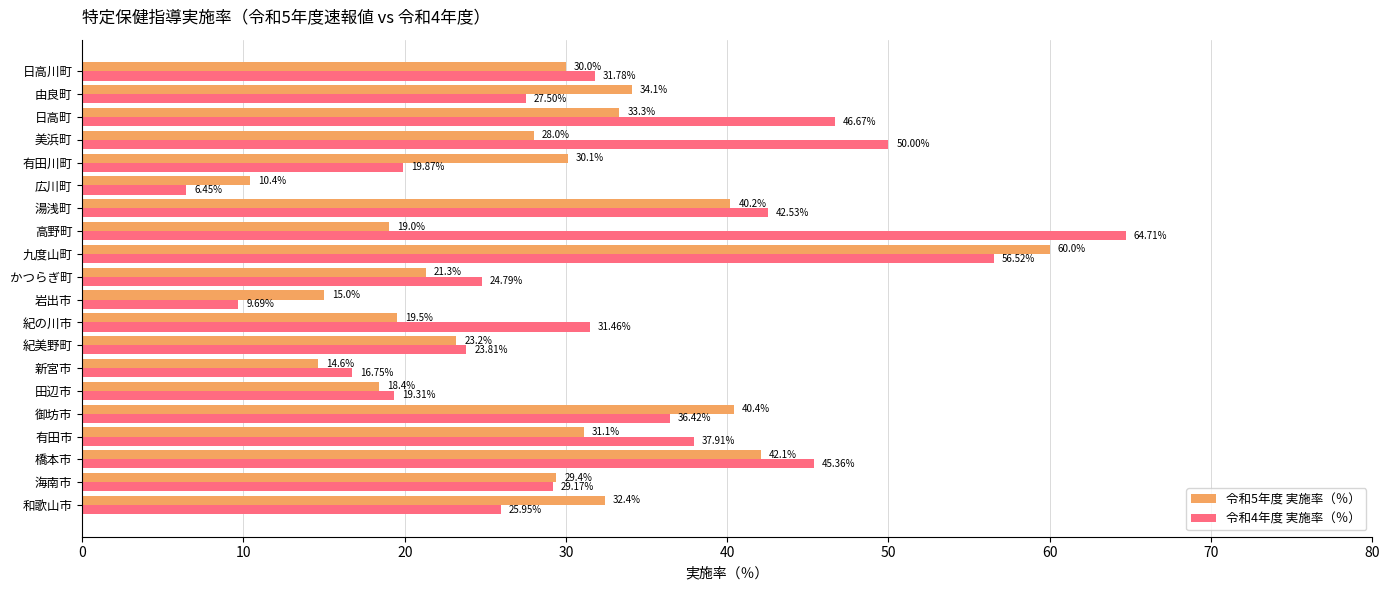

Which series changed the most between 有田市 and 紀美野町?

令和4年度 実施率（％）